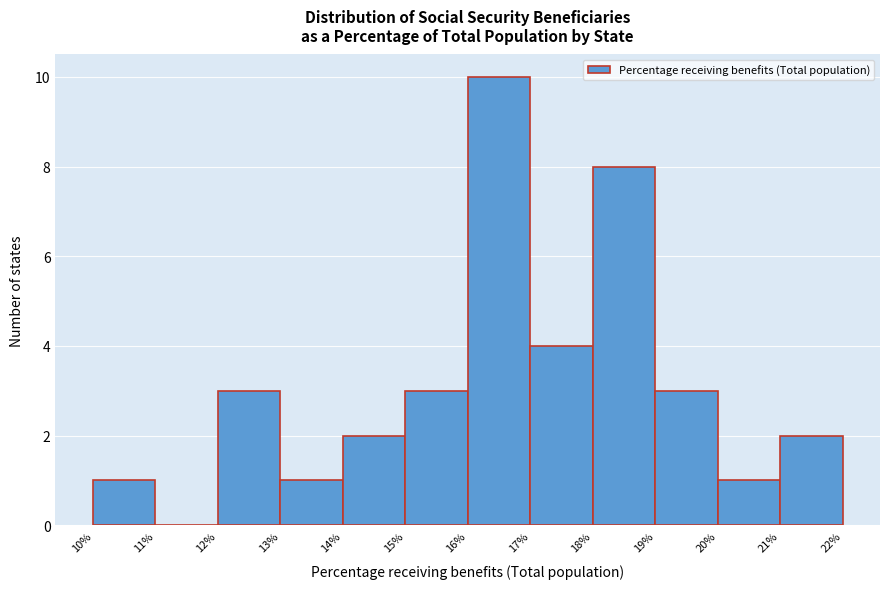

What is the height of the bar covering 14% to 15% on the x-axis? The values are not printed on the chart, so give them approximately, as read against the axis.

2